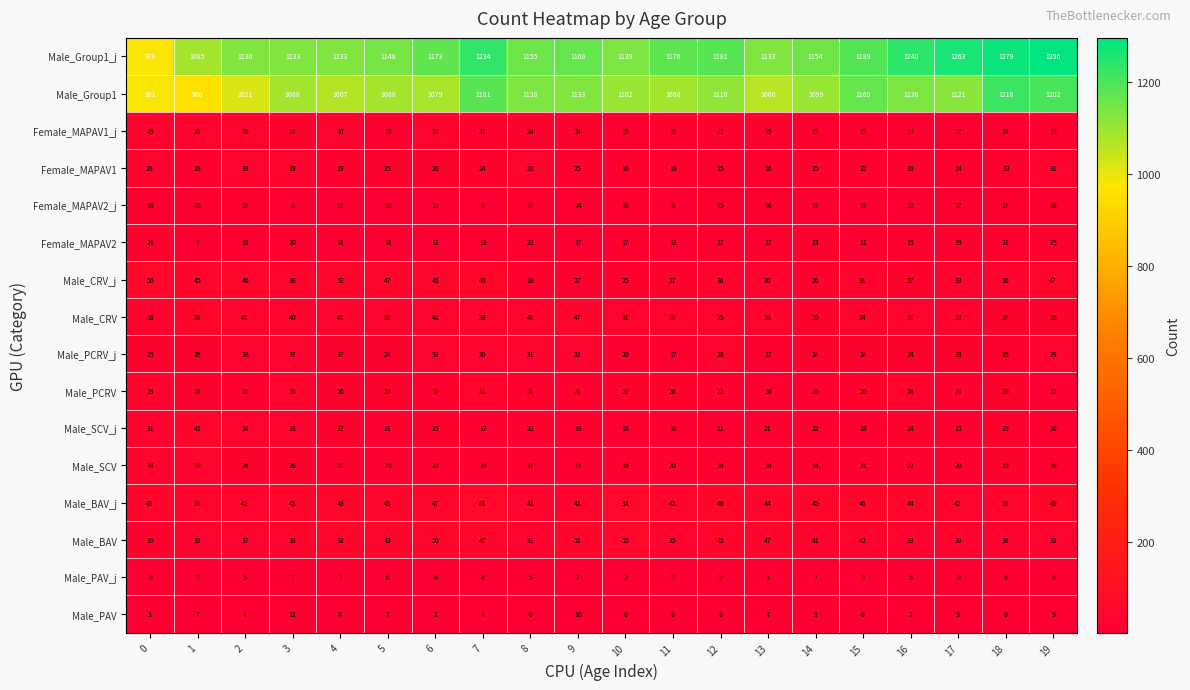

Count the number of categories in the chart.

20